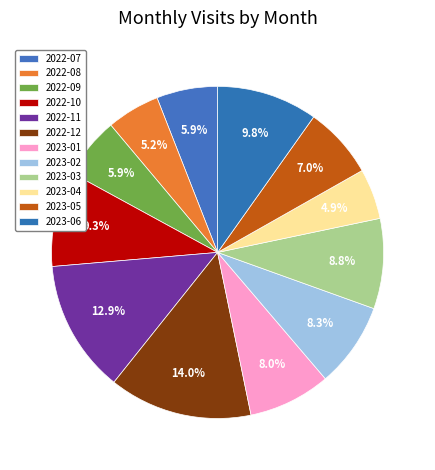

To the nearest percent, what portion does 2023-05 represent?

7%